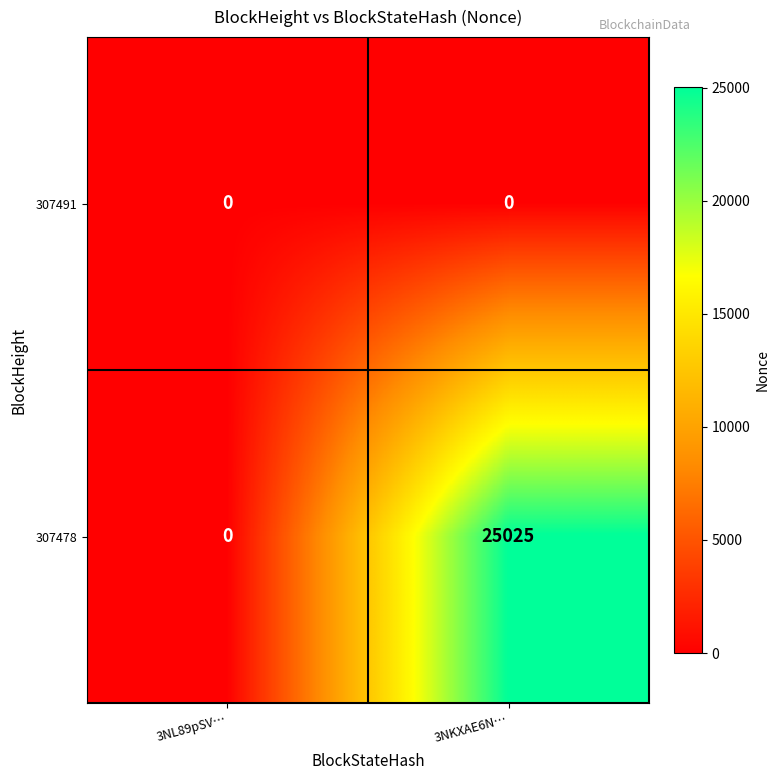

Which series has the widest spread of values?

307478